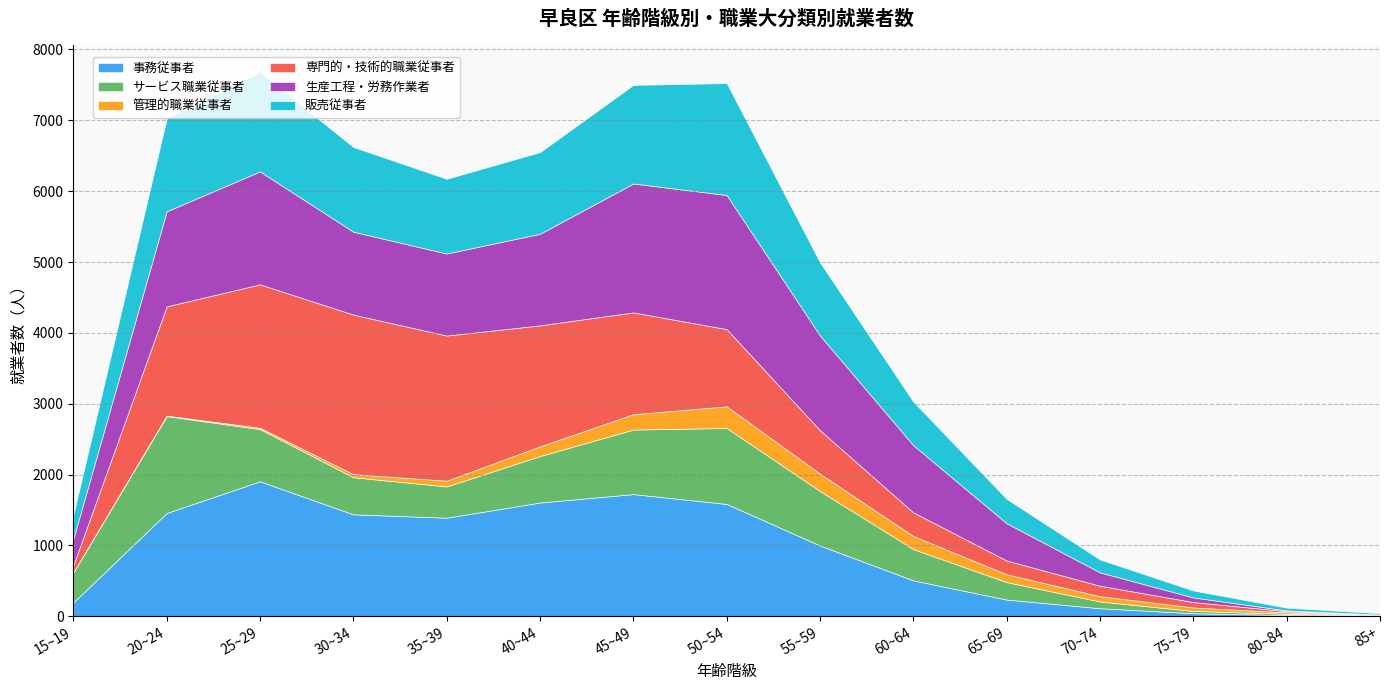

Which series has the largest range (max minus min)?

専門的・技術的職業従事者